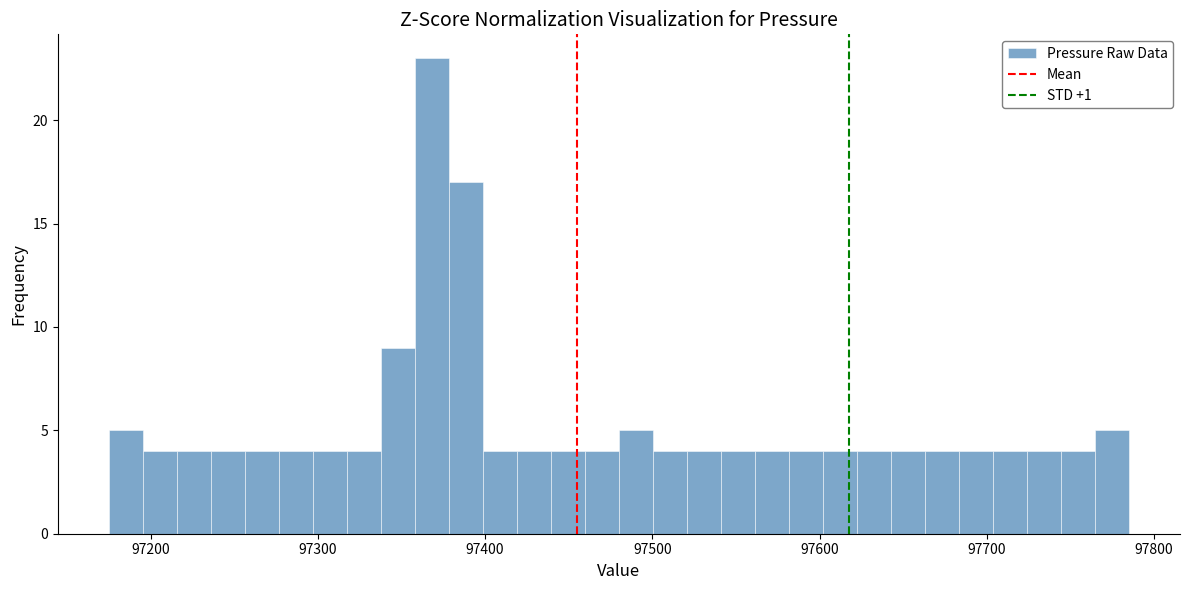

Read against the x-axis, roughly where is the centre of the tallest bar?

97370